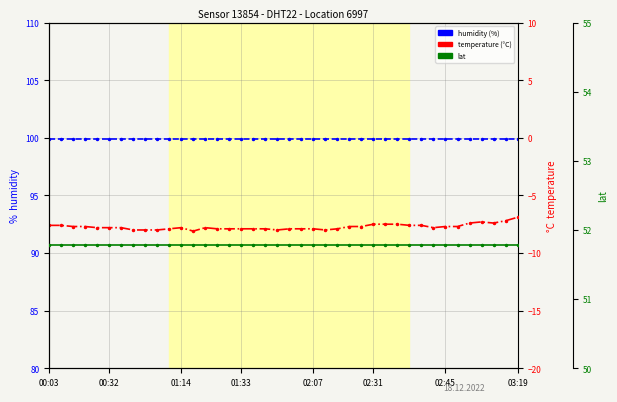

At how many categories does at least one series exceed 62?

40